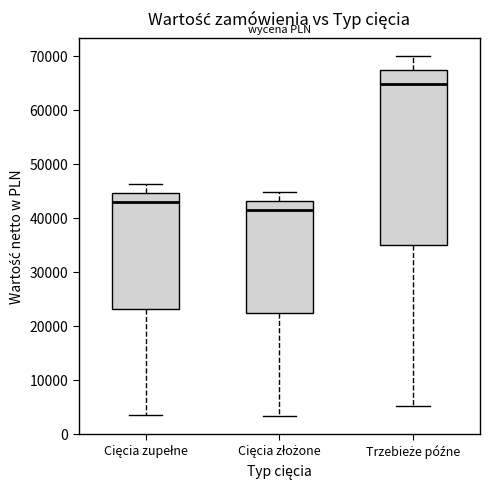

Which box is the tallest, from its lower edge to its upper edge?

Trzebieże późne